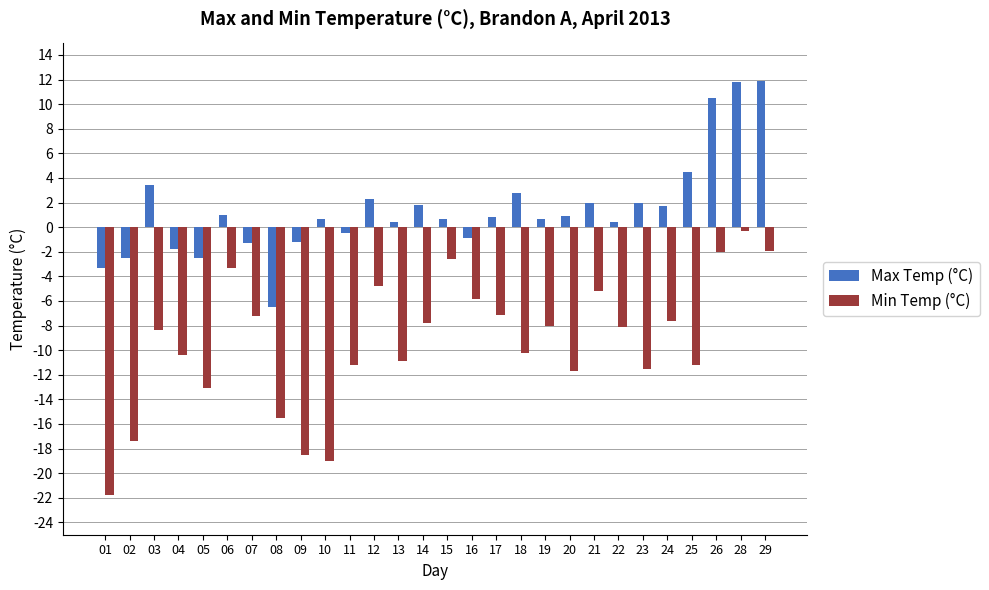

What is the value of the Min Temp (°C) bar at the 21st from the left?

-5.2